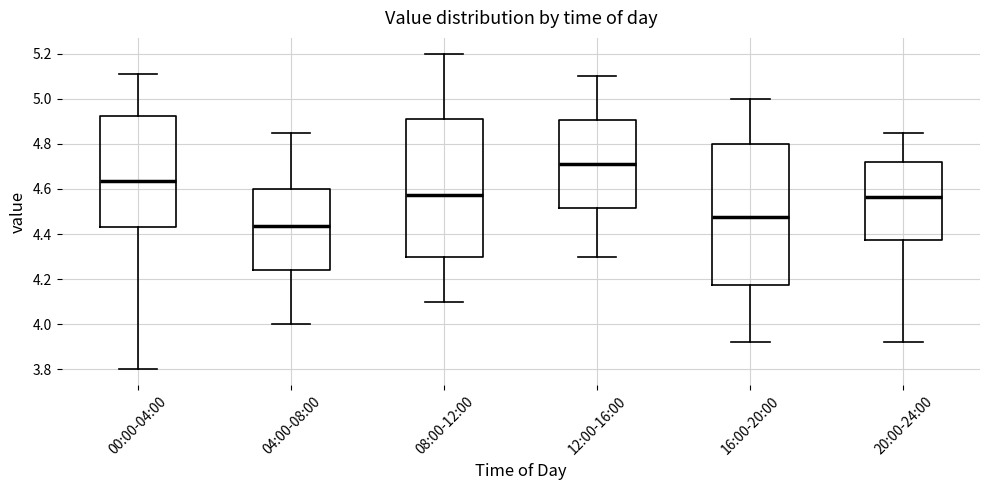

Reading left to right, transcribe this box plot: for each box, give where its median line is, the range the box spans, and where its two whiskers end, as read against the y-axis. The values are not printed on the chart, so give them approximately, as read against the axis.

00:00-04:00: median 4.64, box 4.44 to 4.92, whiskers 3.80 to 5.12
04:00-08:00: median 4.44, box 4.24 to 4.60, whiskers 4.00 to 4.86
08:00-12:00: median 4.58, box 4.30 to 4.92, whiskers 4.10 to 5.20
12:00-16:00: median 4.72, box 4.52 to 4.90, whiskers 4.30 to 5.10
16:00-20:00: median 4.48, box 4.18 to 4.80, whiskers 3.92 to 5.00
20:00-24:00: median 4.56, box 4.38 to 4.72, whiskers 3.92 to 4.86